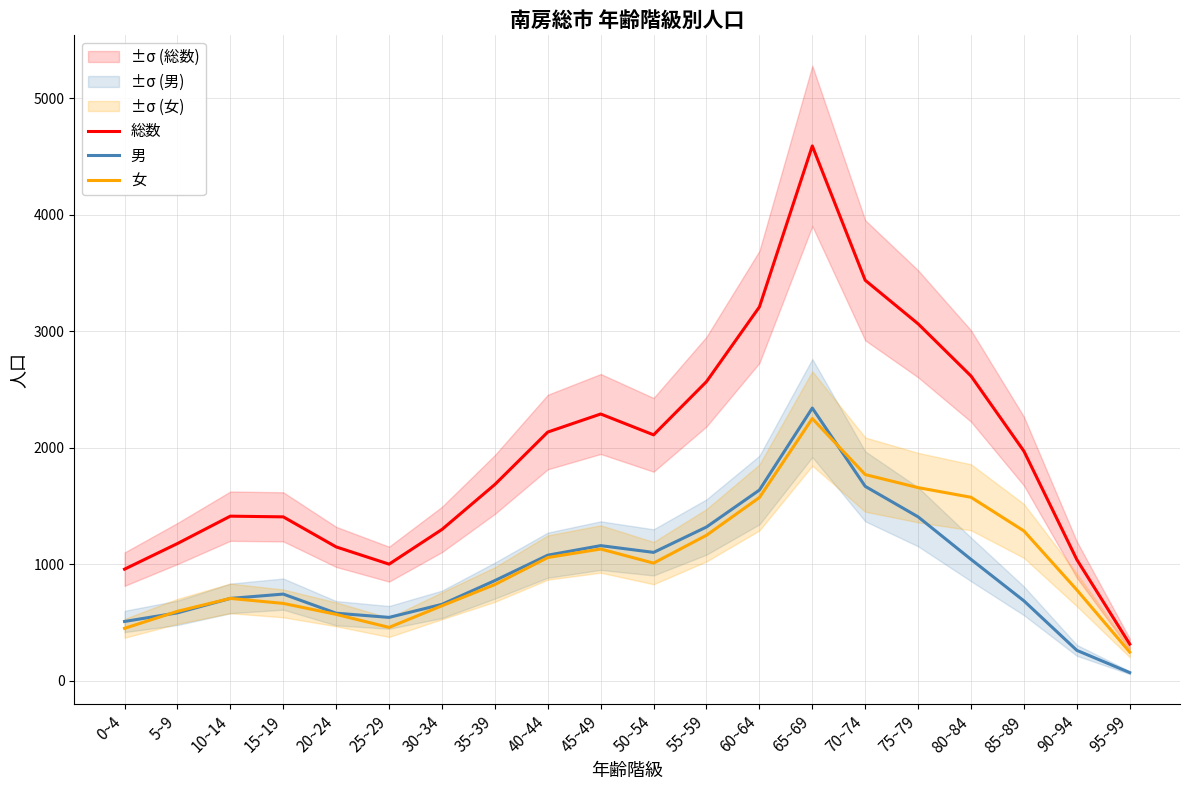

What is the difference between the highest and lowest values at 40~44?

1077